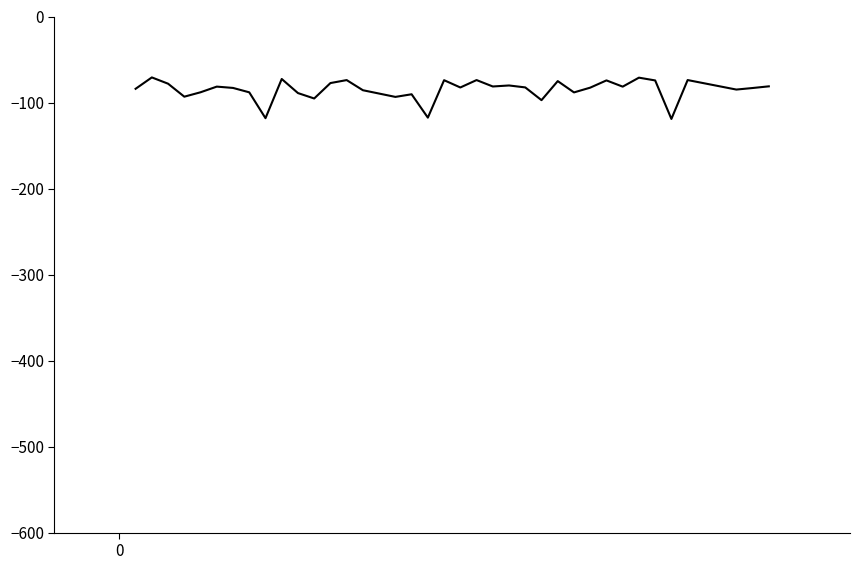

How many lines are shown in the chart?

1